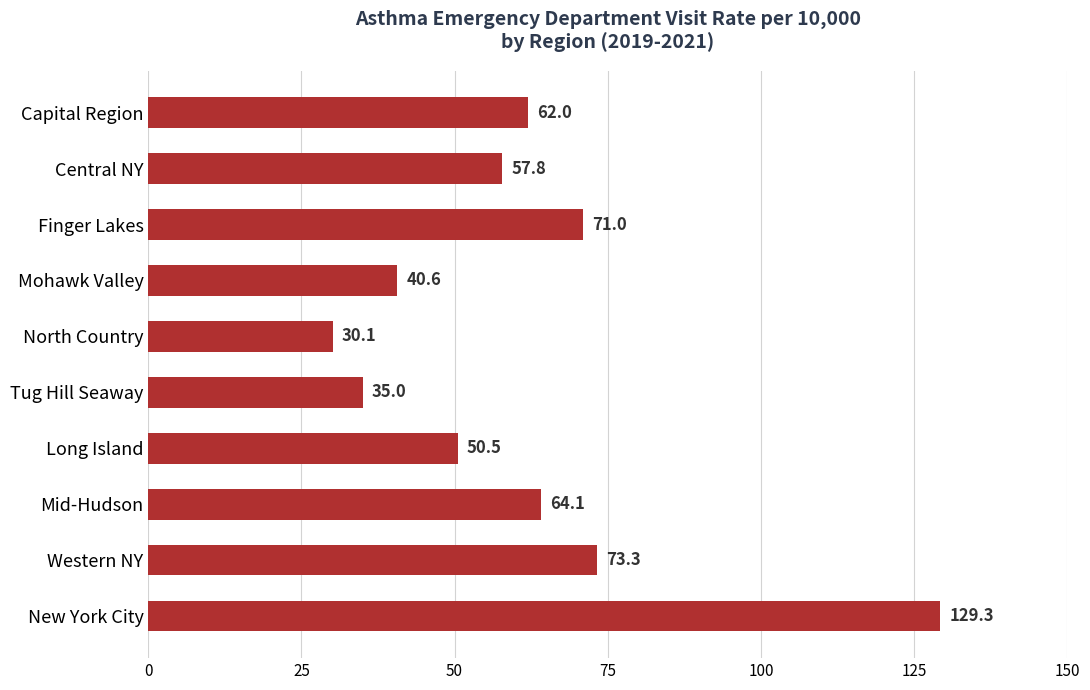

What value does the data have at Mid-Hudson?

64.1